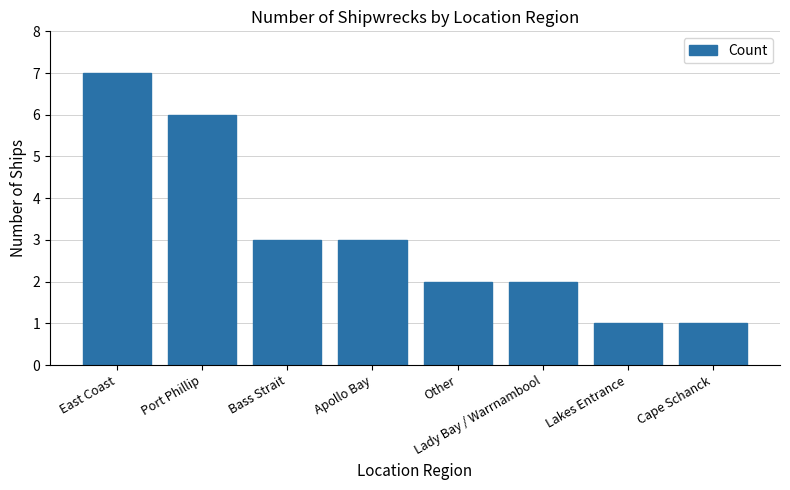

What is the average value?

3